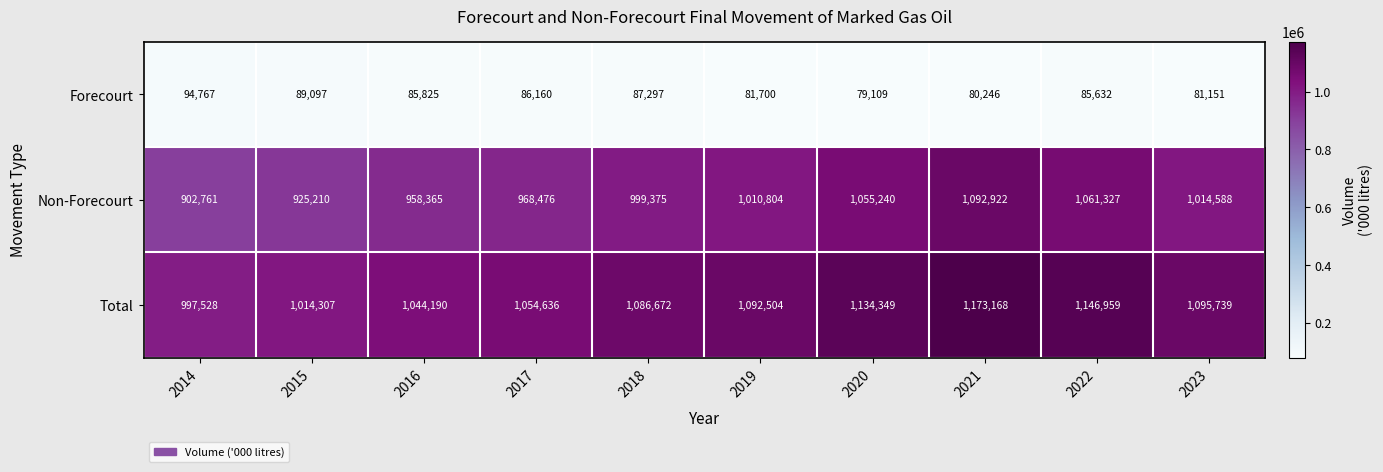

Which category has the highest value across all series?

2021